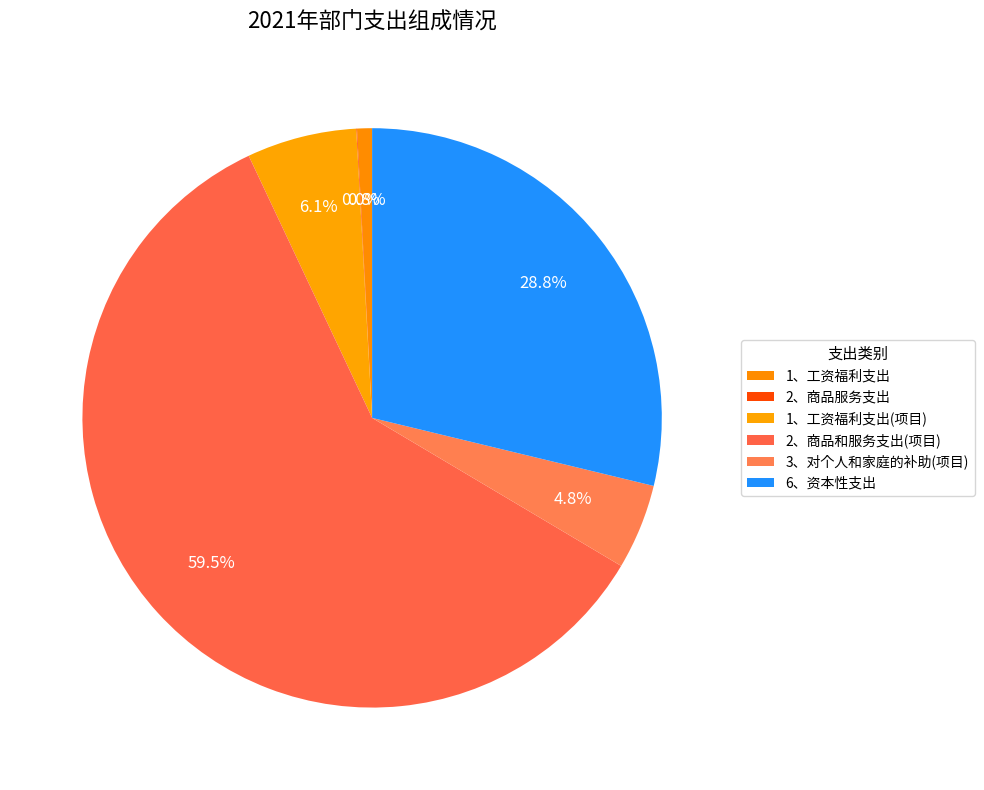

Does 2、商品和服务支出(项目) account for over 50% of the chart?

Yes